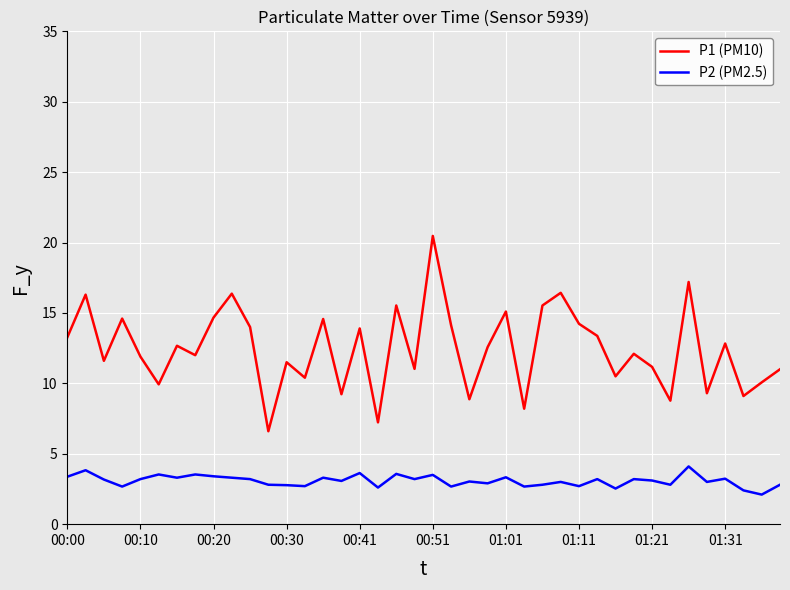

Rank the series by their maximum value, from highest to lowest.

P1 (PM10), P2 (PM2.5)